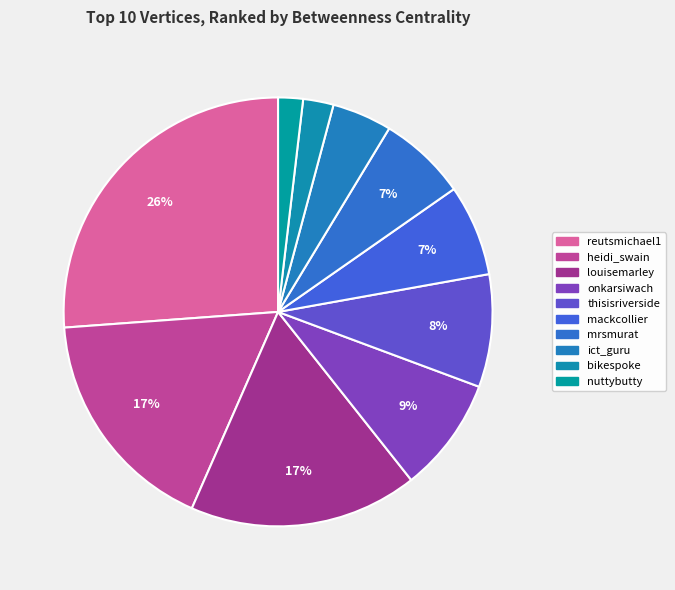

How many segments does this pie chart have?

10